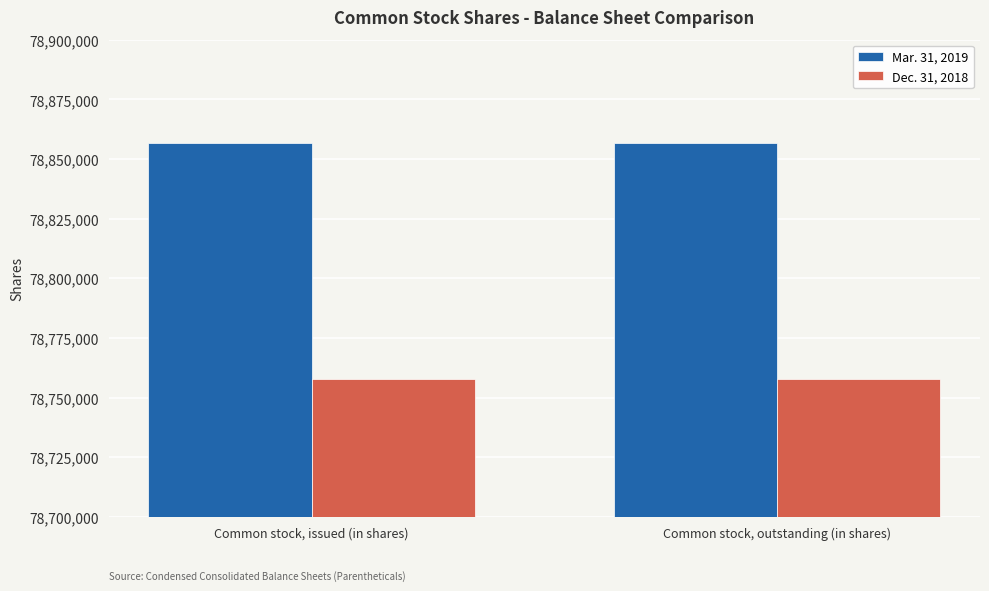

What are all the series names shown in the legend?

Mar. 31, 2019, Dec. 31, 2018